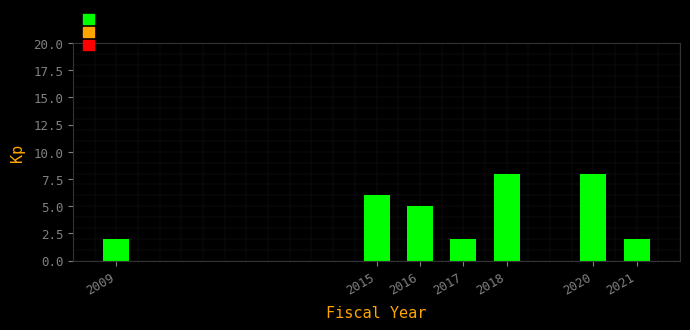

Reading left to right, extract all data points from this chart.

2	6	5	2	8	8	2